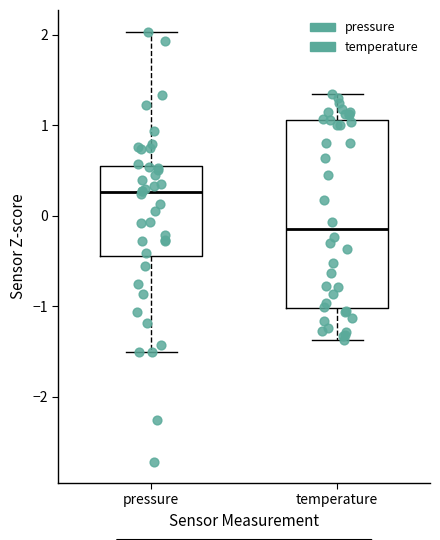

Reading left to right, read every box against the y-axis: the position of its median line, the range the box covers, and the ends of its whiskers. The values are not printed on the chart, so give them approximately, as read against the axis.

pressure: median 0.3, box -0.4 to 0.5, whiskers -1.5 to 2.0
temperature: median -0.2, box -1.0 to 1.1, whiskers -1.4 to 1.3